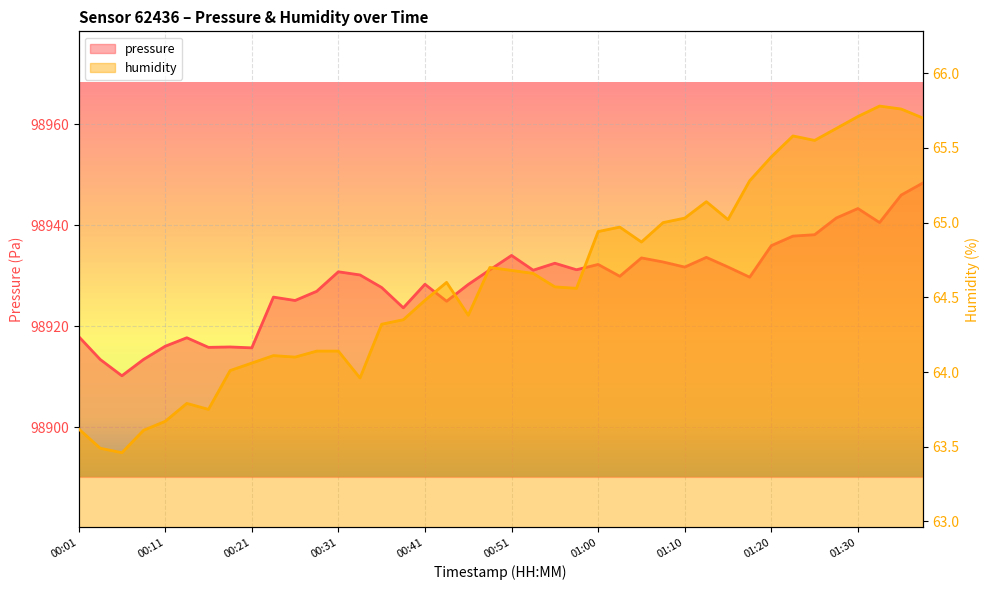

Where is the first local maximum for humidity?

00:13